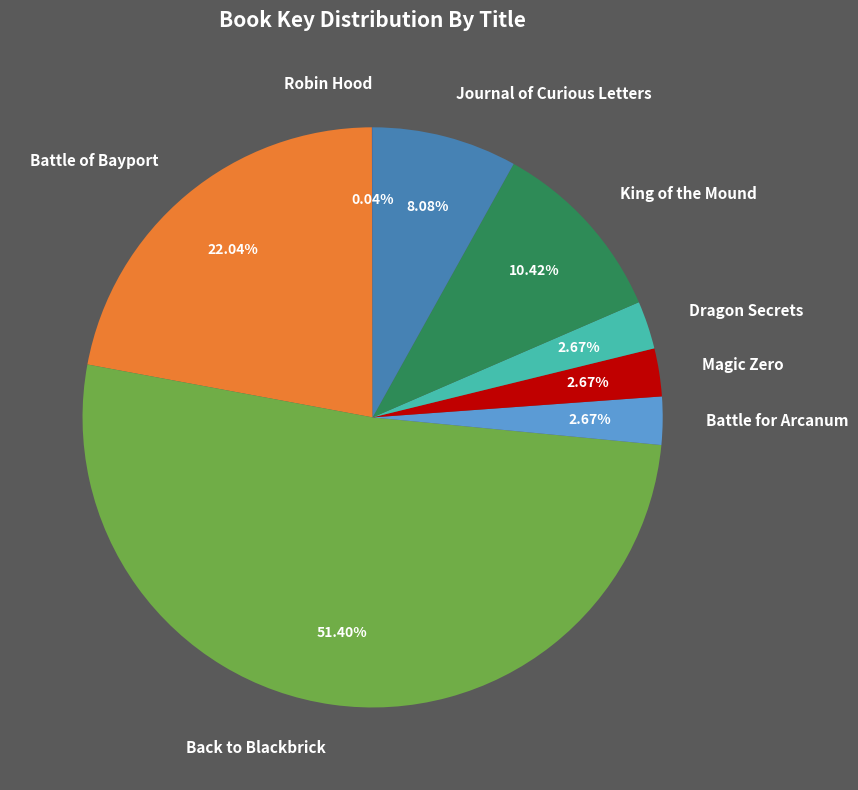

Combined, what portion of the pie is Journal of Curious Letters and Dragon Secrets?

10.8%